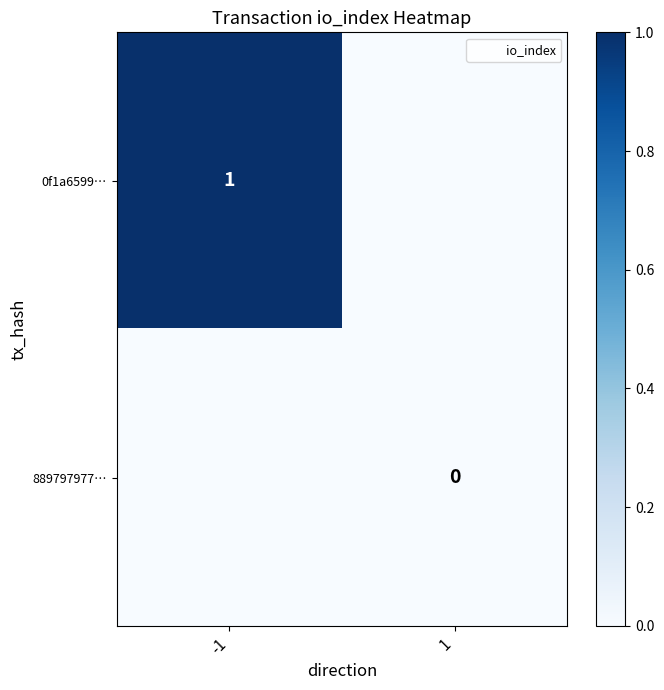

List the series in order of their peak value, lowest first.

889797977…, 0f1a6599…